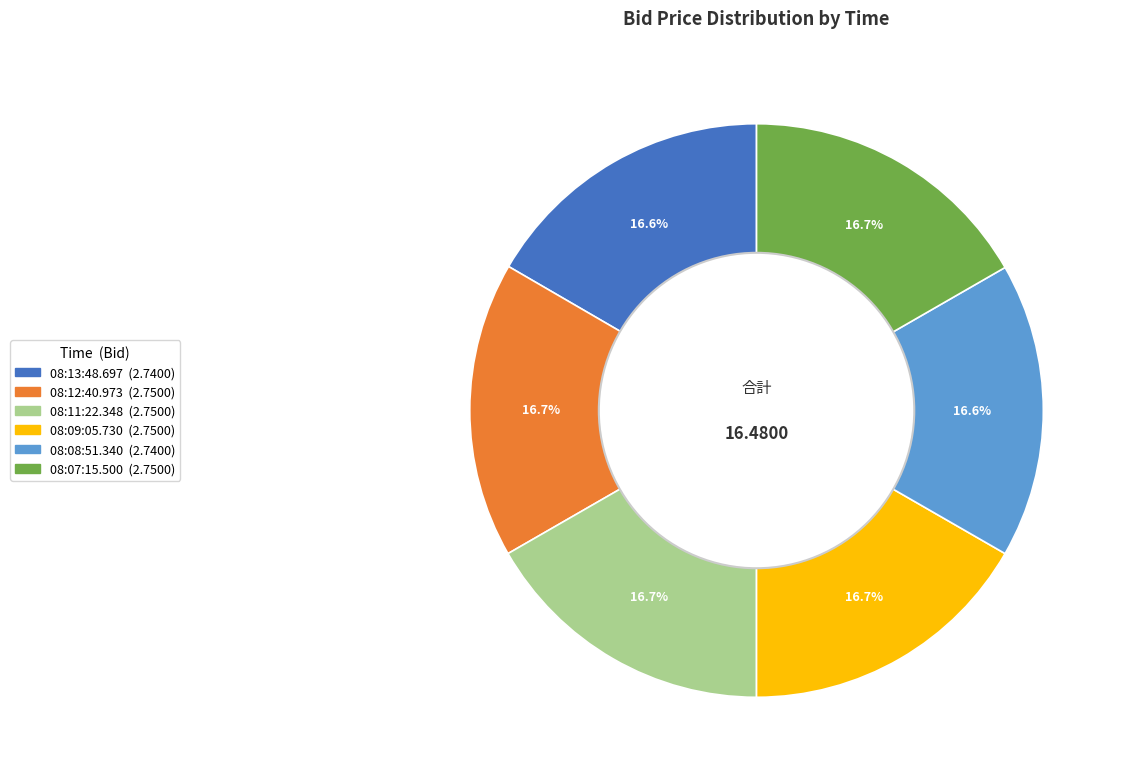

To the nearest percent, what is the average slice percentage?

17%